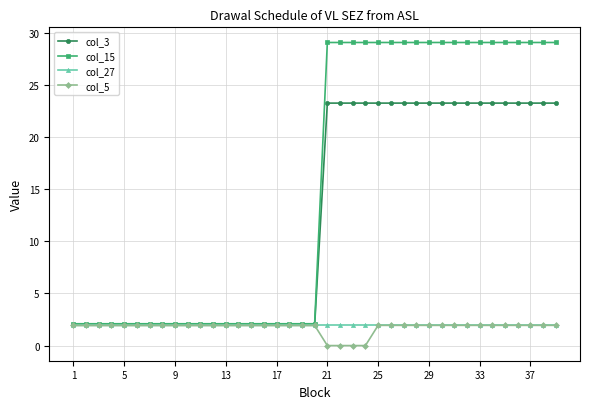

Which series has the widest spread of values?

col_15